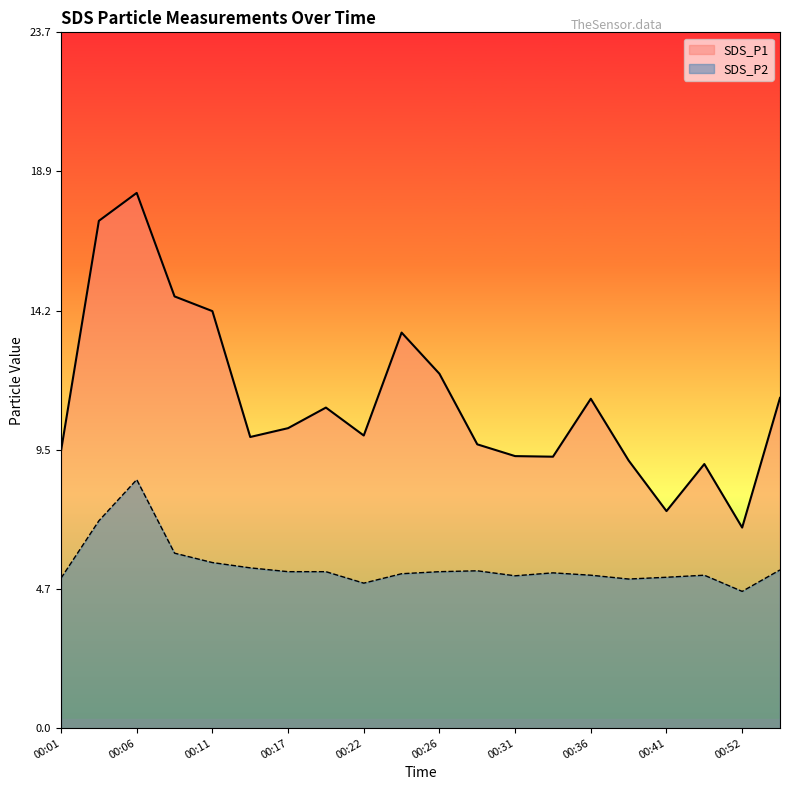

True or false: SDS_P2 and SDS_P1 intersect in this chart.

False